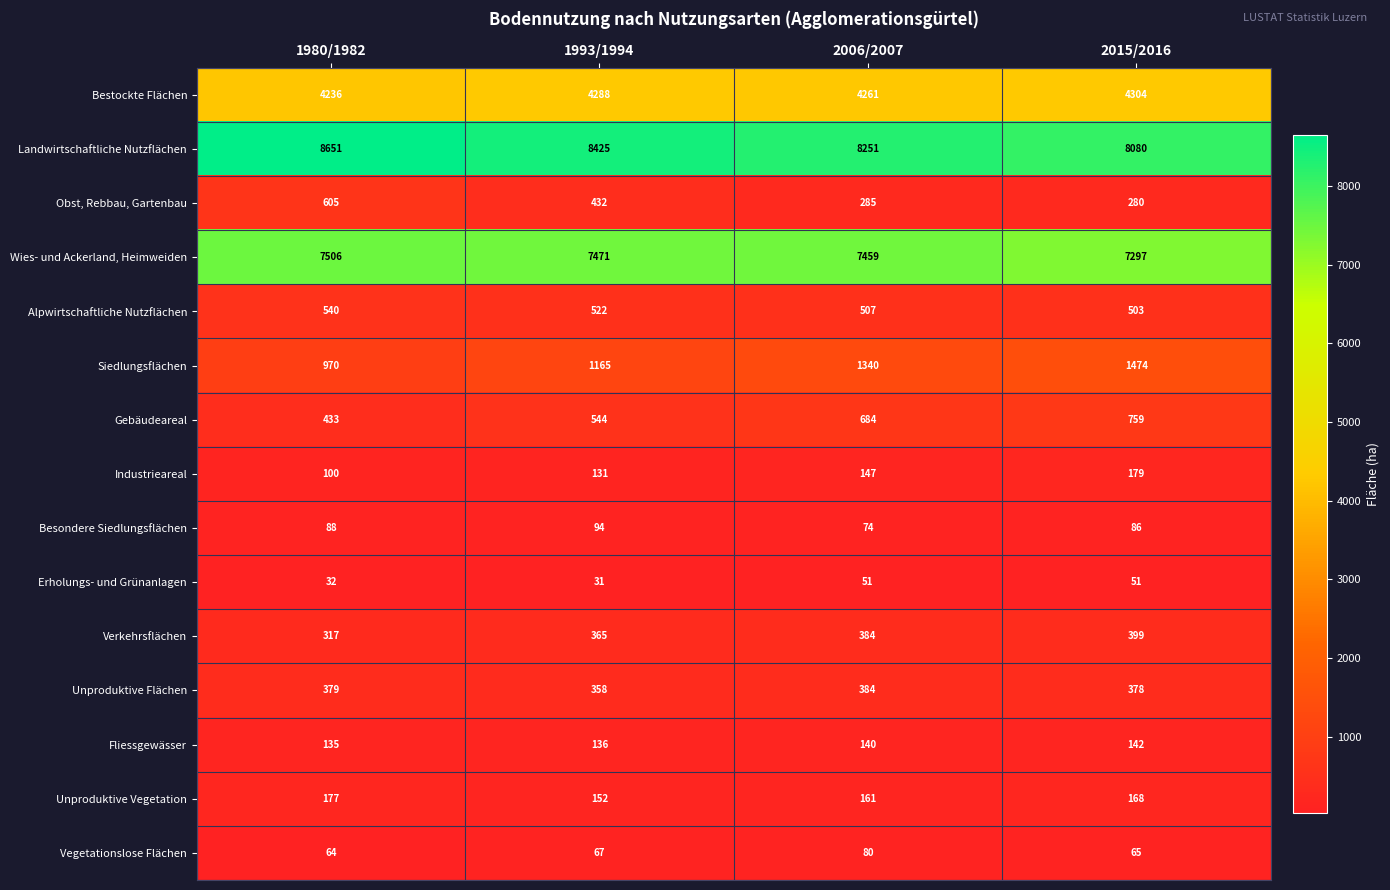

What is the difference between the maximum and minimum values in the Wies- und Ackerland, Heimweiden series?

209